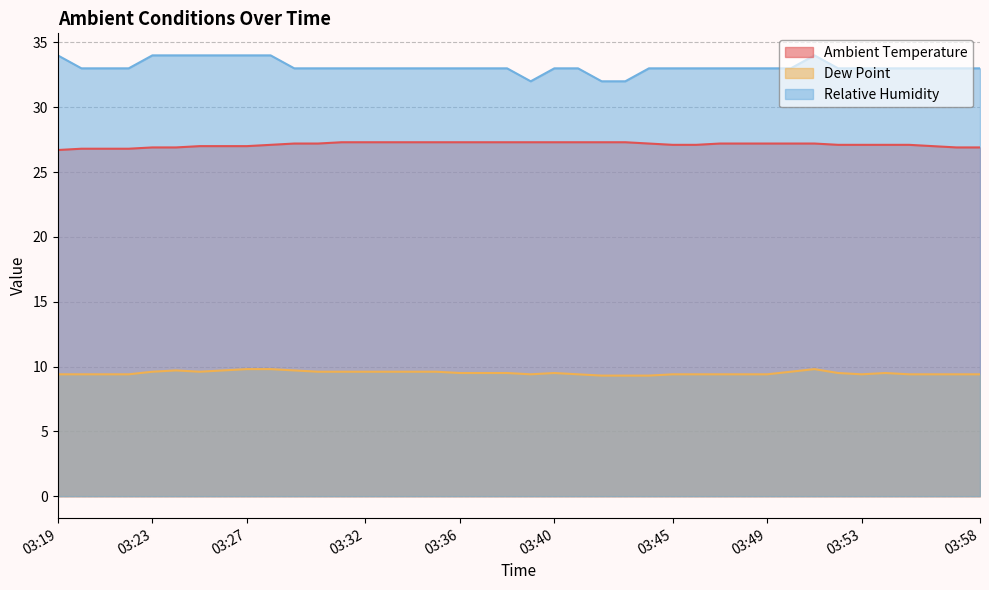

What is the average value of the Dew Point series?

9.5